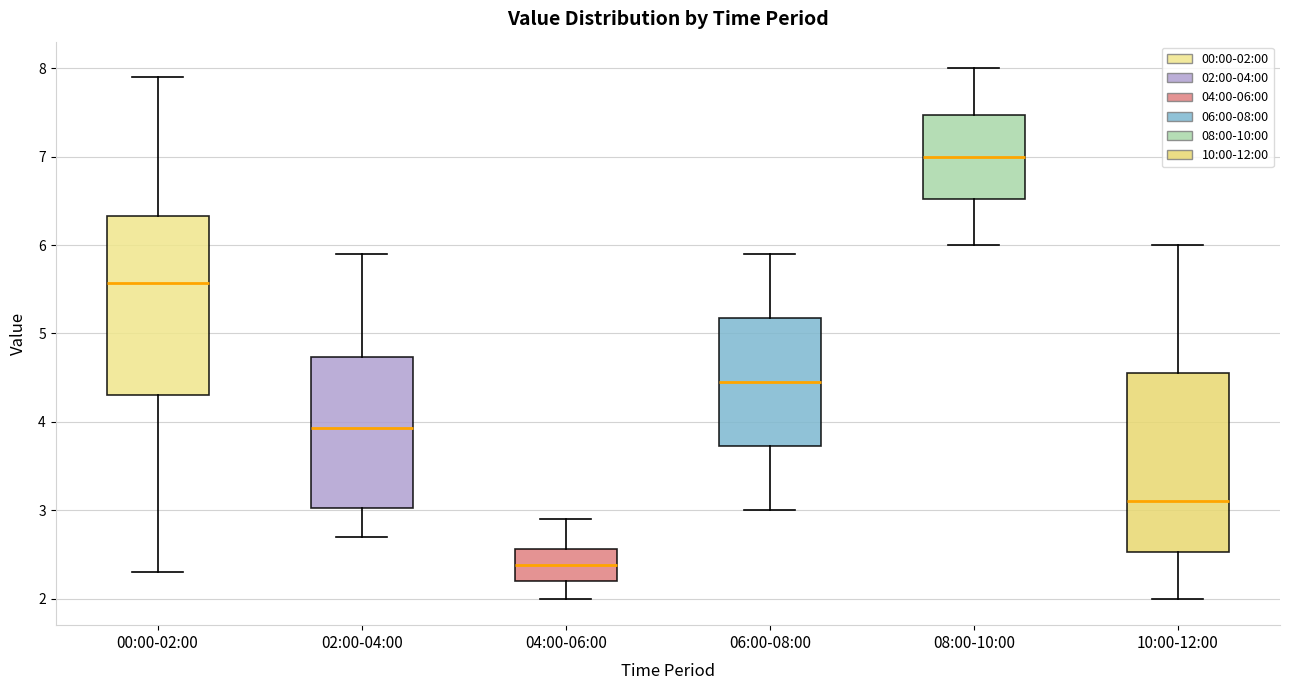

Reading left to right, read every box against the y-axis: the position of its median line, the range the box covers, and the ends of its whiskers. The values are not printed on the chart, so give them approximately, as read against the axis.

00:00-02:00: median 5.6, box 4.3 to 6.3, whiskers 2.3 to 7.9
02:00-04:00: median 3.9, box 3.0 to 4.7, whiskers 2.7 to 5.9
04:00-06:00: median 2.4, box 2.2 to 2.6, whiskers 2.0 to 2.9
06:00-08:00: median 4.5, box 3.7 to 5.2, whiskers 3.0 to 5.9
08:00-10:00: median 7.0, box 6.5 to 7.5, whiskers 6.0 to 8.0
10:00-12:00: median 3.1, box 2.5 to 4.6, whiskers 2.0 to 6.0